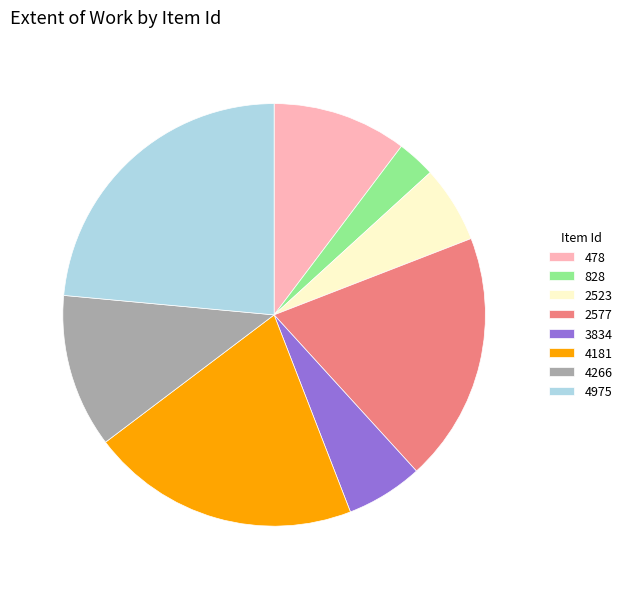

Is there any slice that represents more than half of the pie?

No